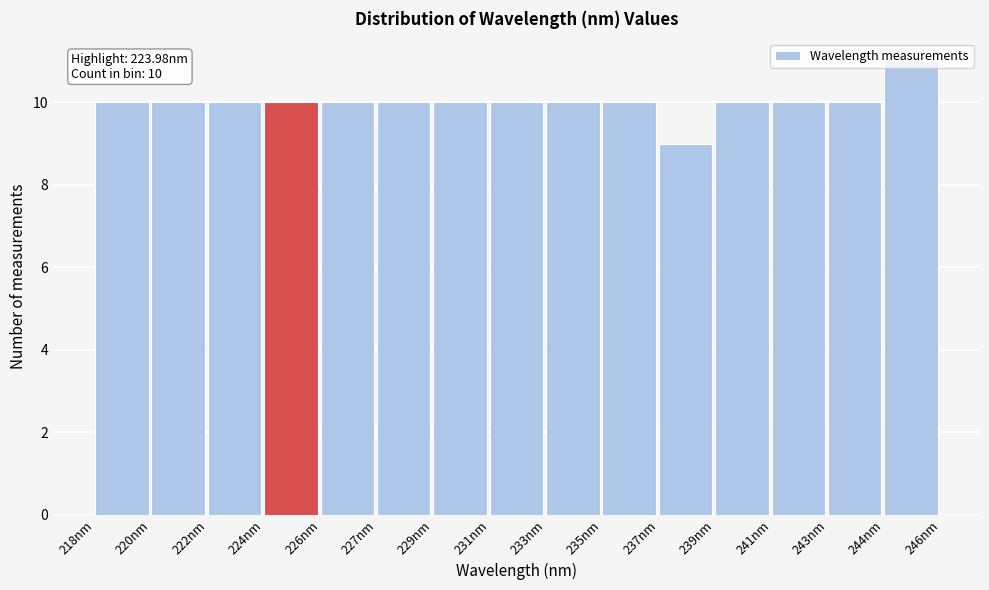

What is the sum of all values?

150